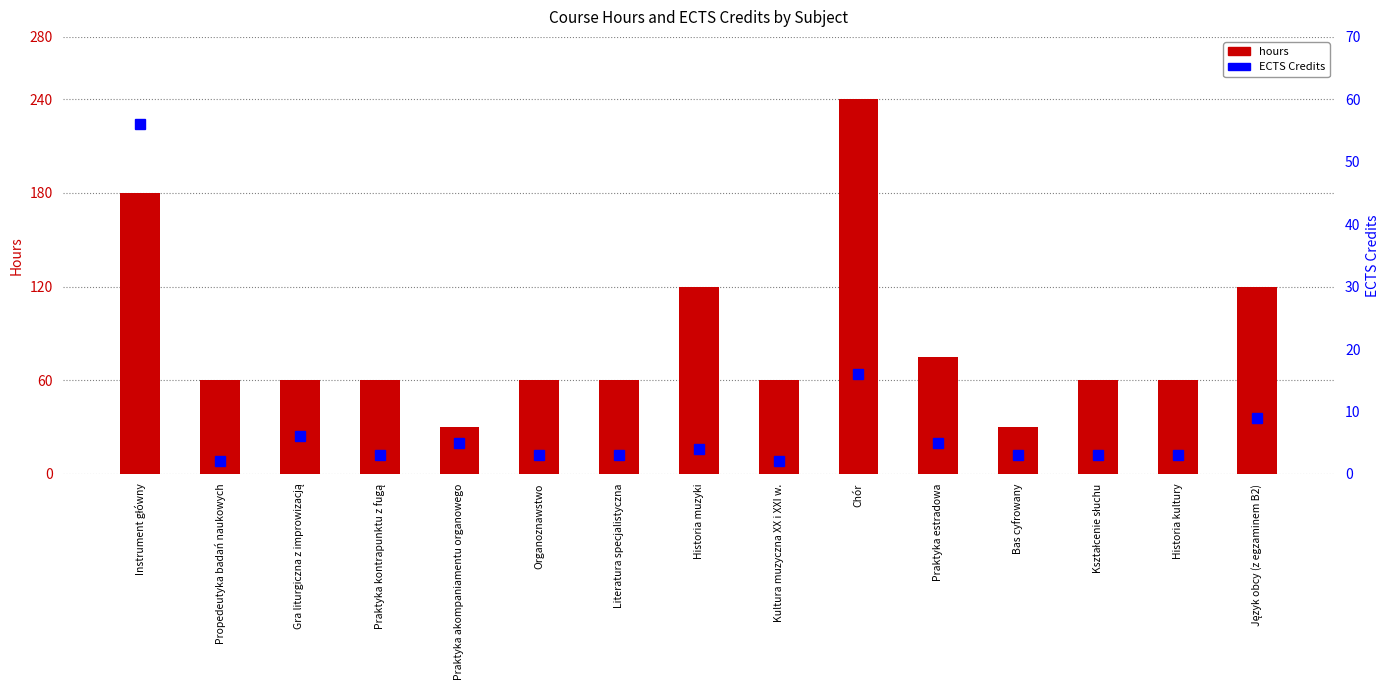

Reading left to right, list all the values displayed in this chart.

hours: 180	60	60	60	30	60	60	120	60	240	75	30	60	60	120
ECTS: 56	2	6	3	5	3	3	4	2	16	5	3	3	3	9